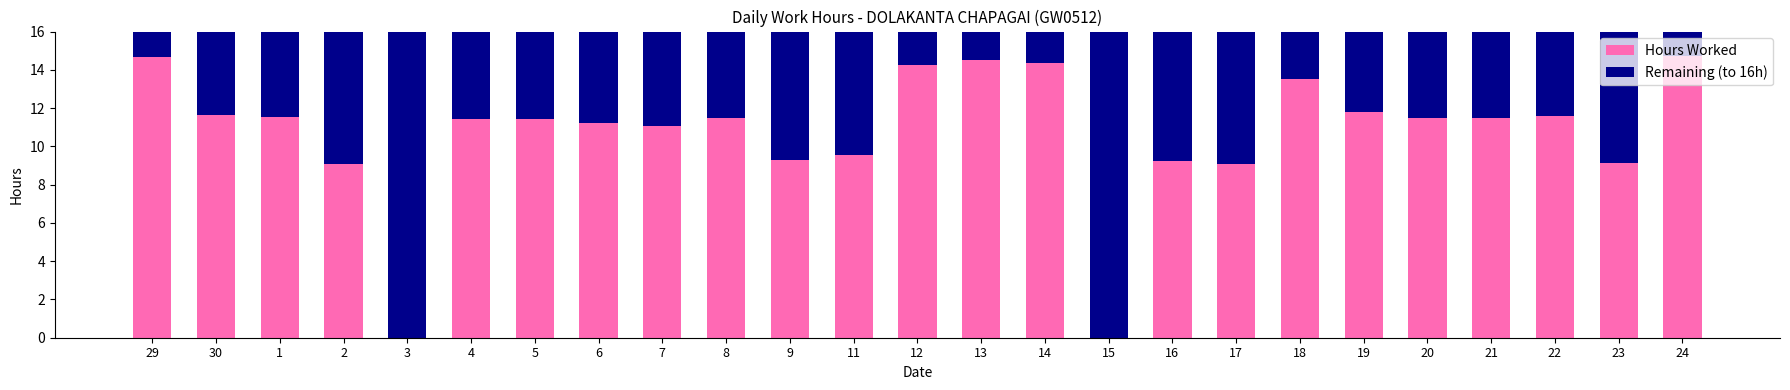

What is the maximum value for Hours Worked?

14.7